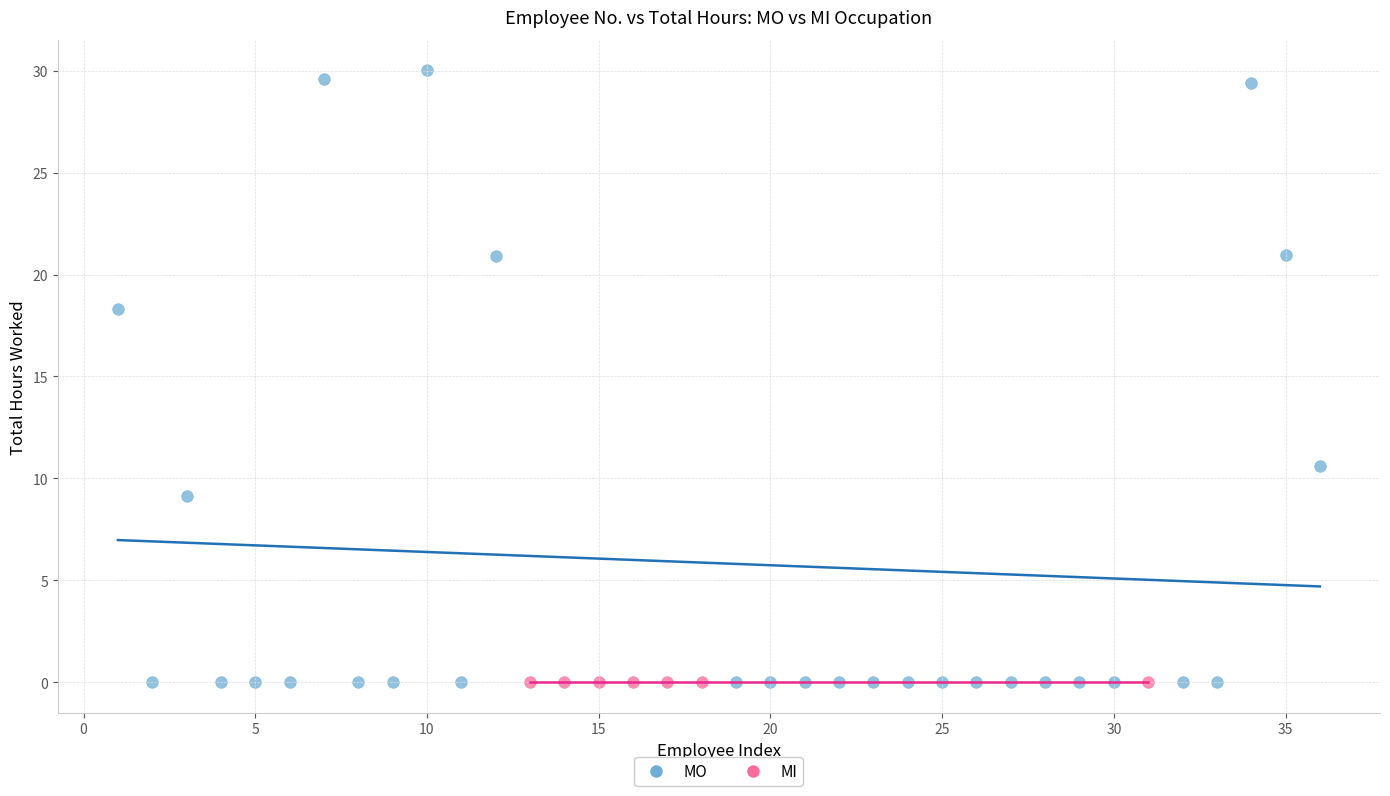

Which series reaches the maximum Y coordinate?

MO